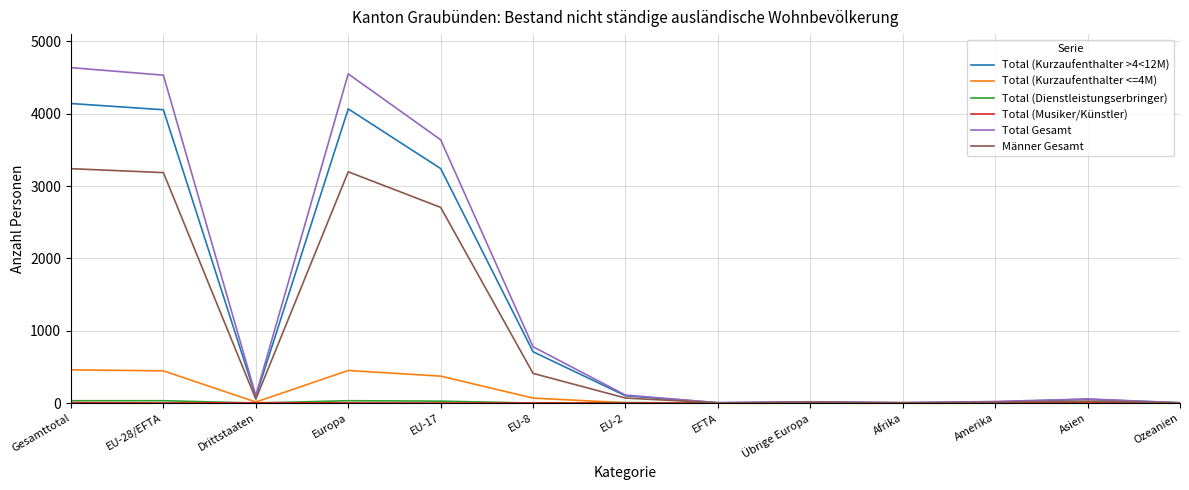

How many lines are shown in the chart?

6